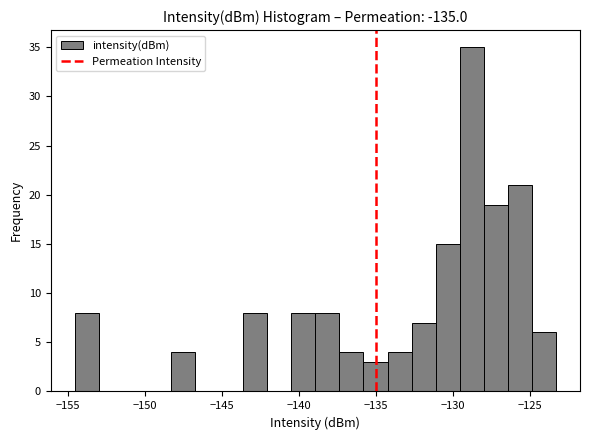

Read against the x-axis, roughly where is the centre of the tallest bar?

-129.0